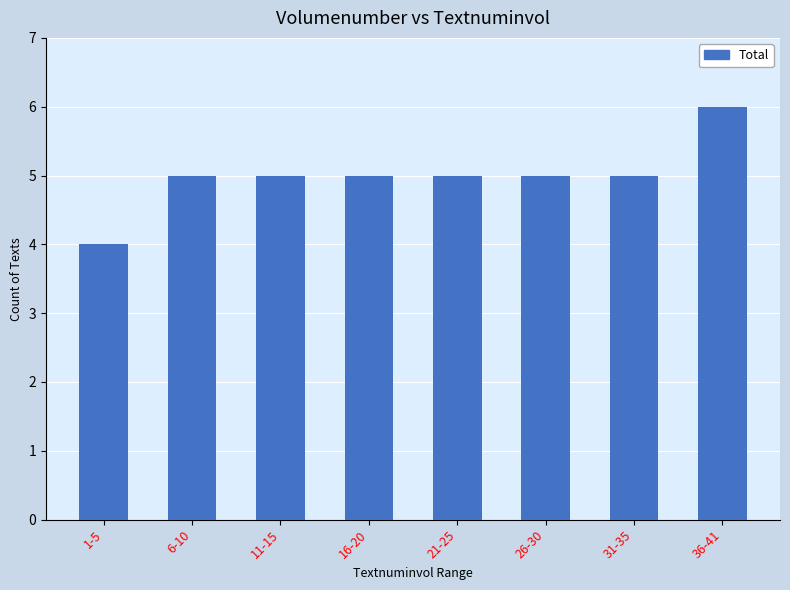

What is the approximate value at 1-5?

4